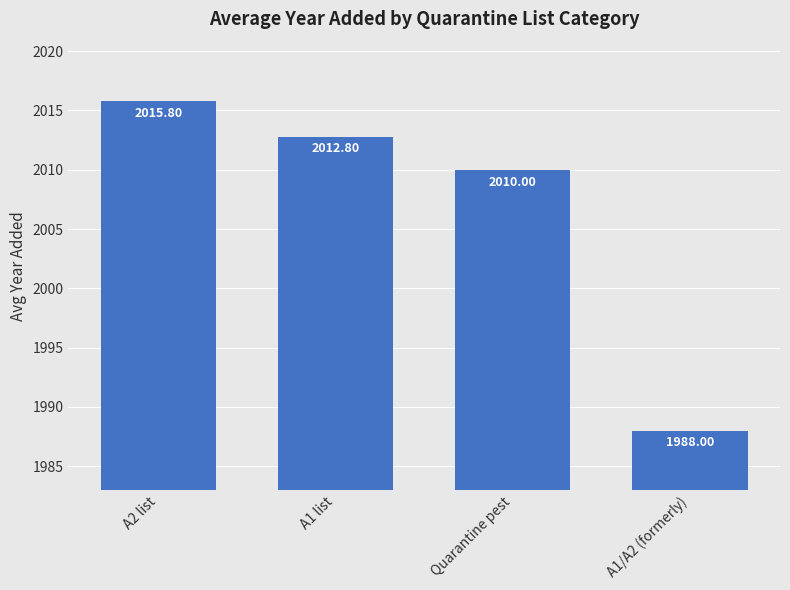

What is the maximum value shown in the chart?

2015.8